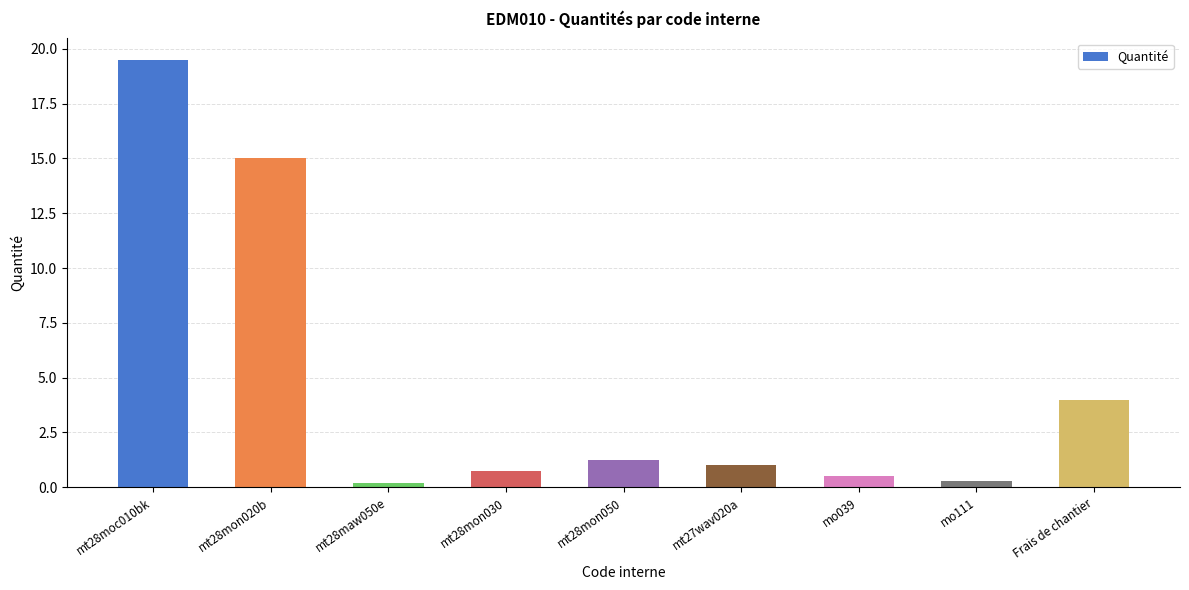

What is the approximate value at mt28mon030?

0.8